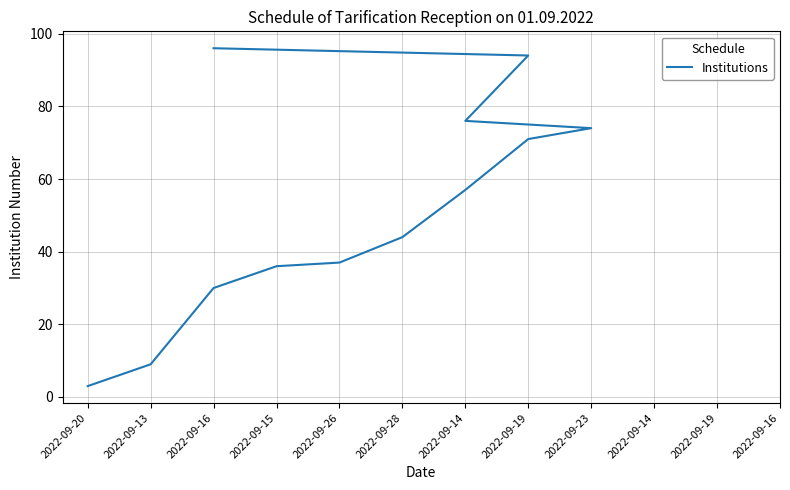

Approximately how many times larger is the value at 2022-09-16 compared to 2022-09-16?

3.2